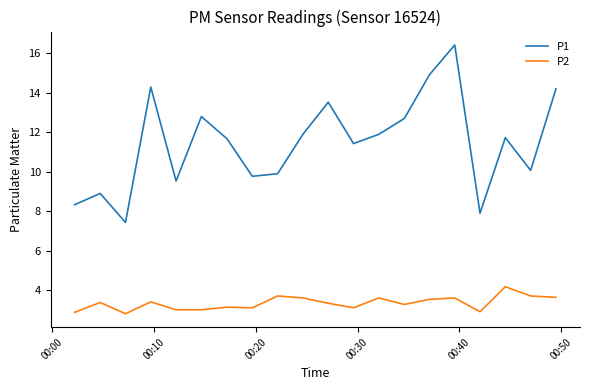

What is the highest value of the P2 series?

4.2